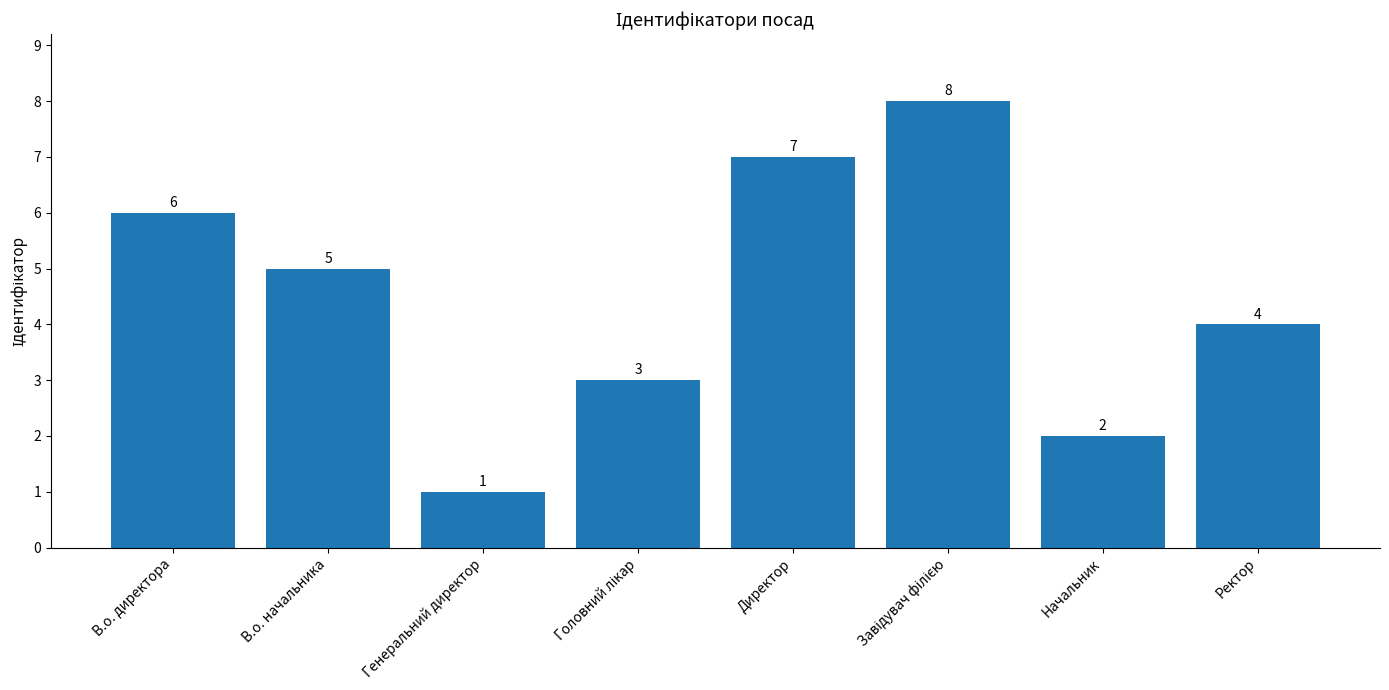

How many values are between 3 and 7?

5